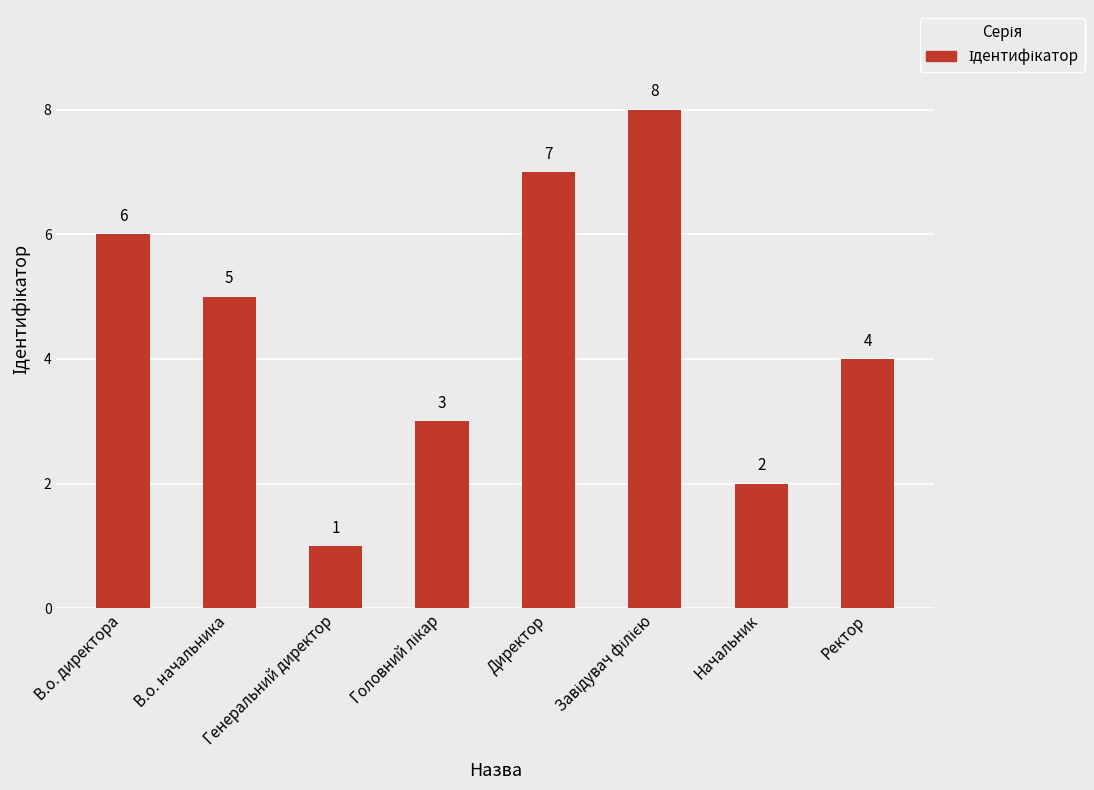

What is the minimum value shown in the chart?

1